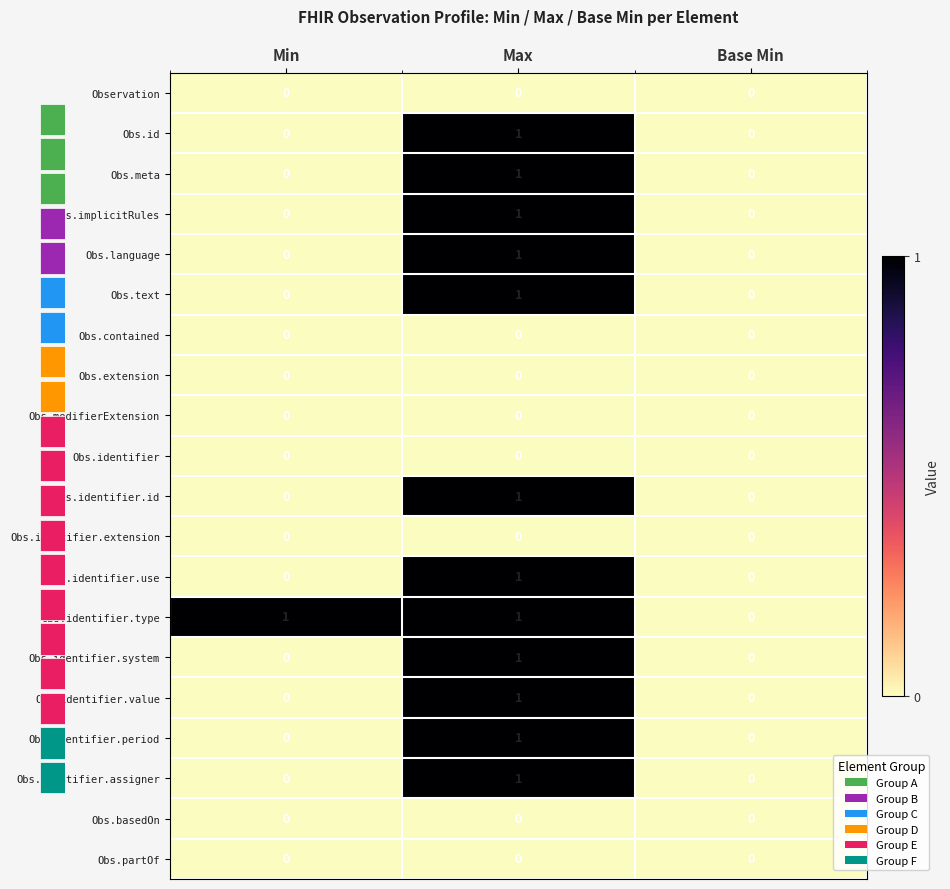

What is the spread (max minus min) of values at Min?

1